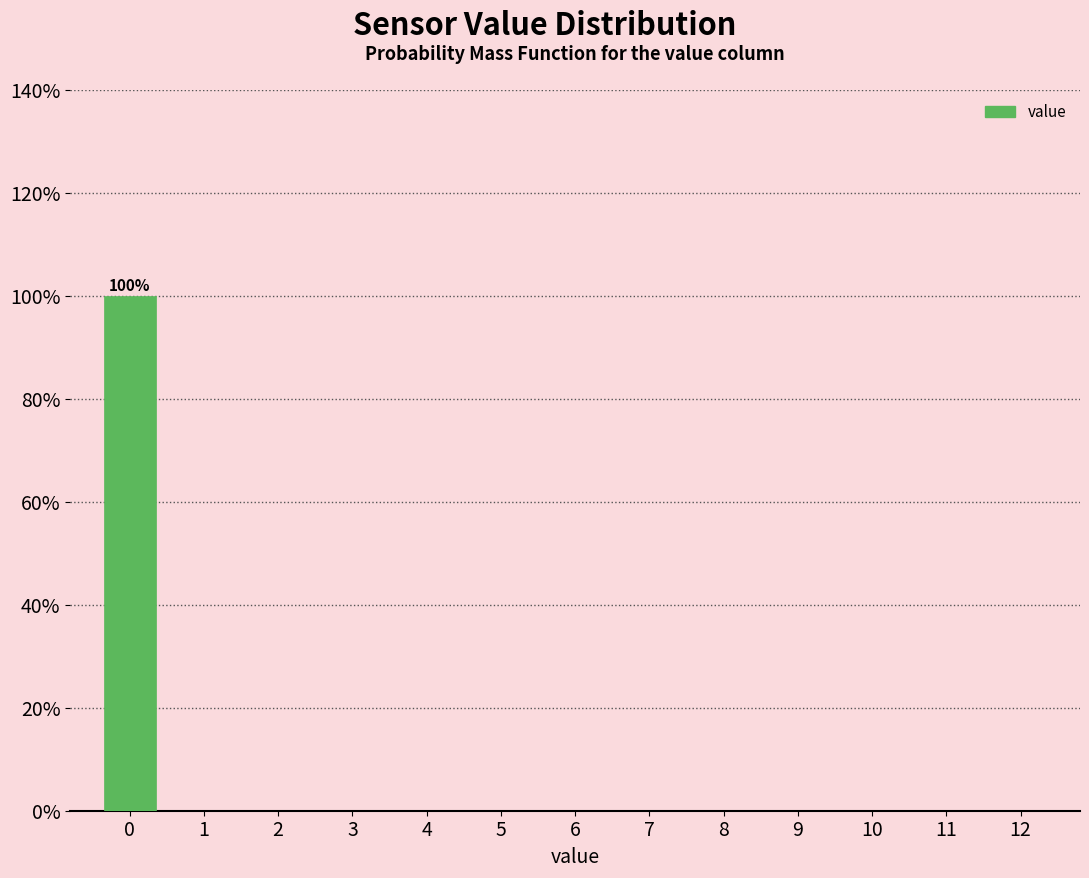

Which range on the x-axis has the tallest bar?

-0.5 to 0.5